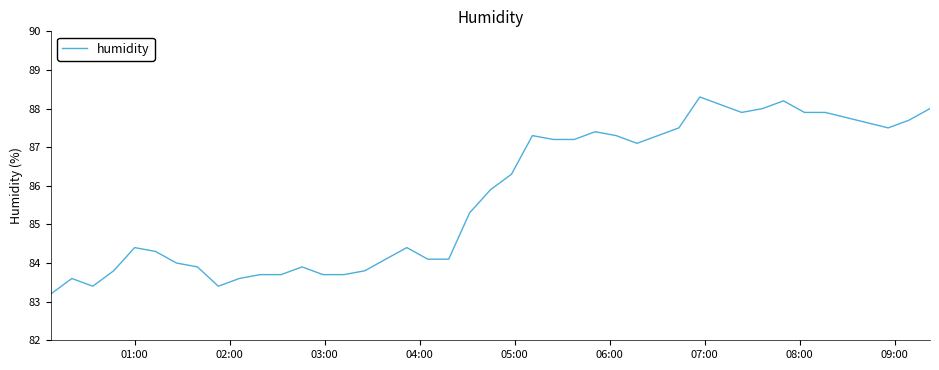

What is the minimum value shown in the chart?

83.2